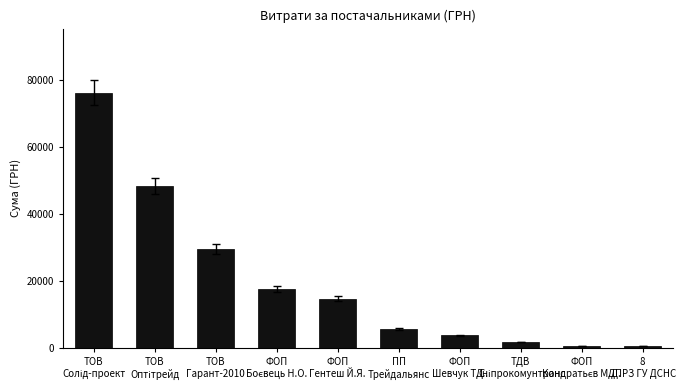

What is the difference between the maximum and minimum values?

75641.3